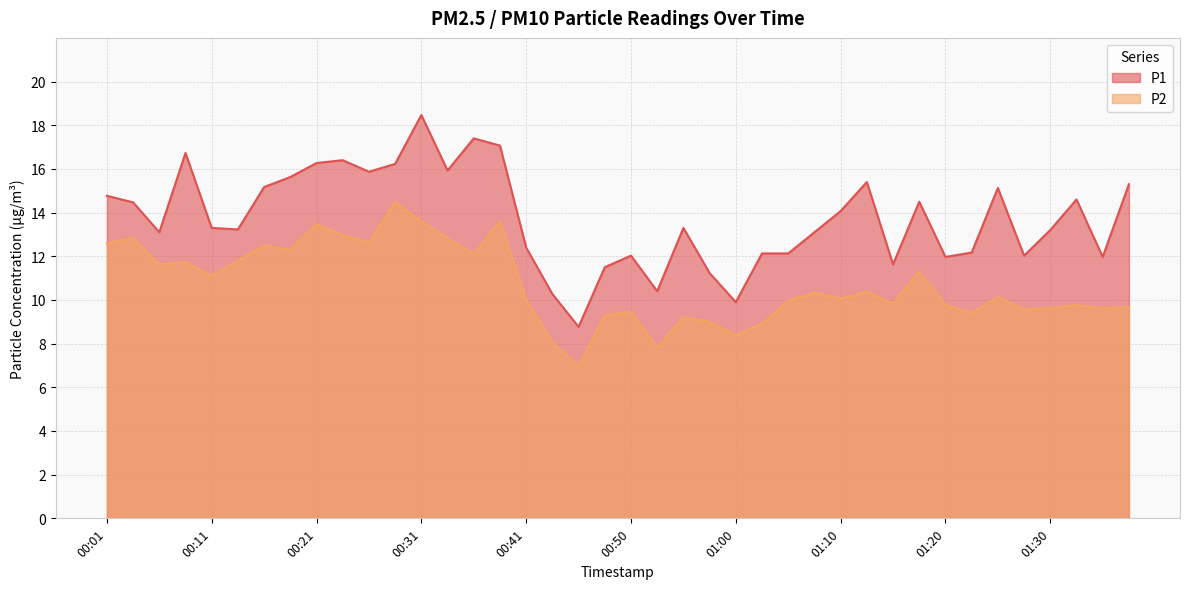

Which series has the largest total across all categories?

P1